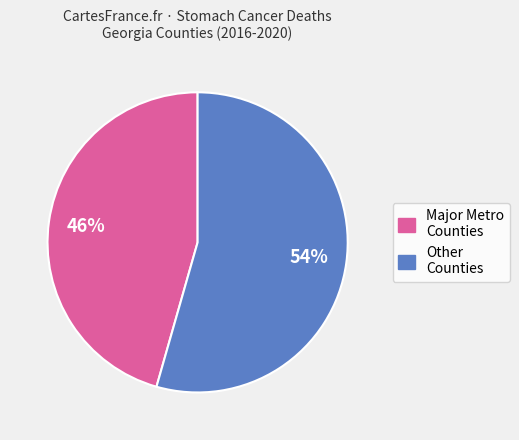

Does any single category account for the majority?

Yes